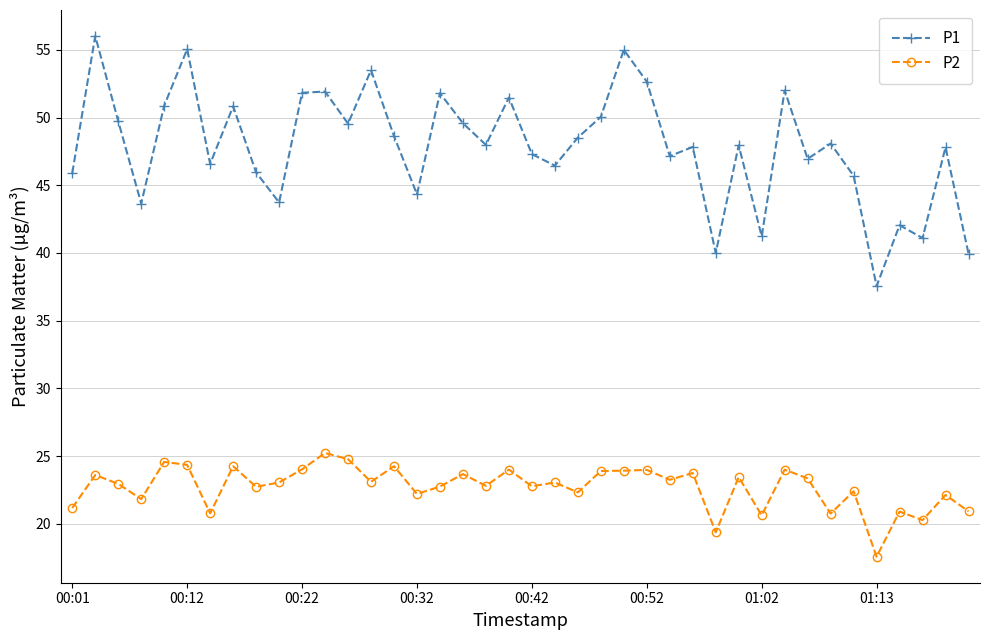

What is the value of the P2 point at the 36th from the left?

17.6